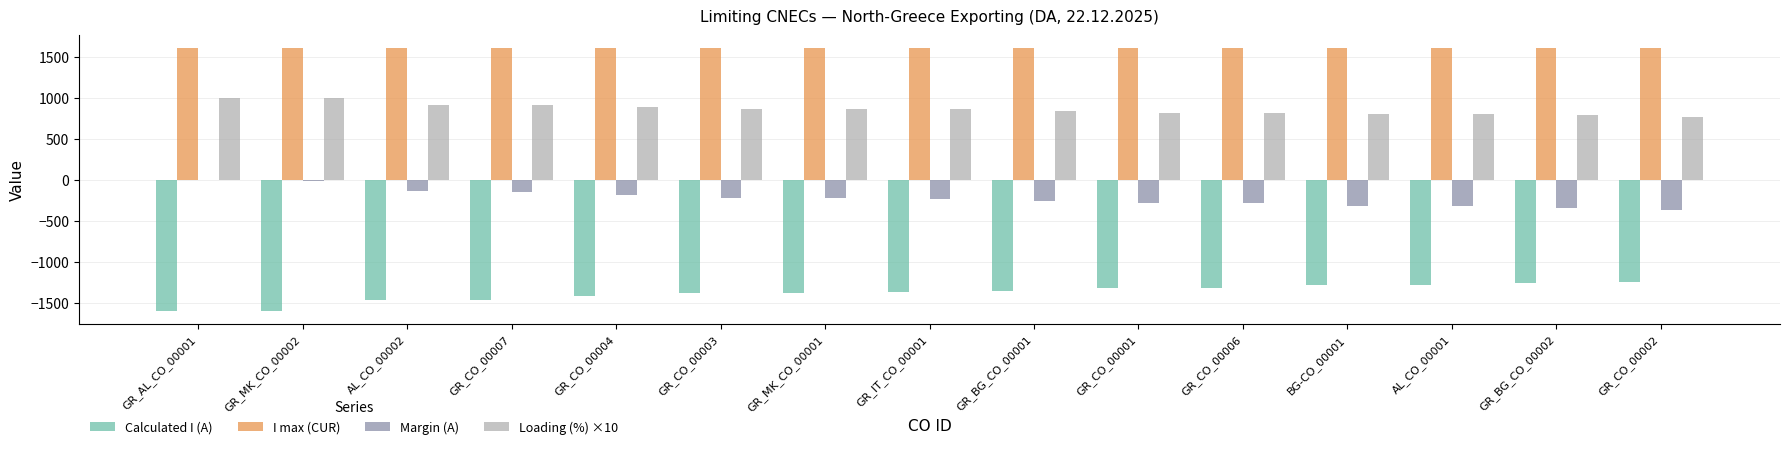

Is the value of Calculated I (A) at GR_CO_00001 greater than the value of I max (CUR) at GR_CO_00004?

No